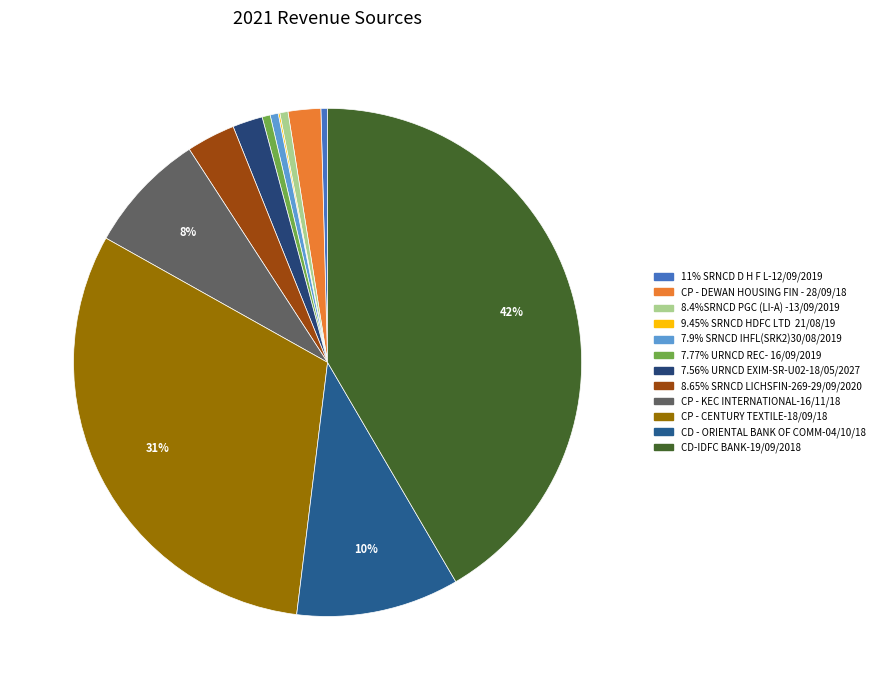

Is CP - KEC INTERNATIONAL-16/11/18 the majority of the pie?

No